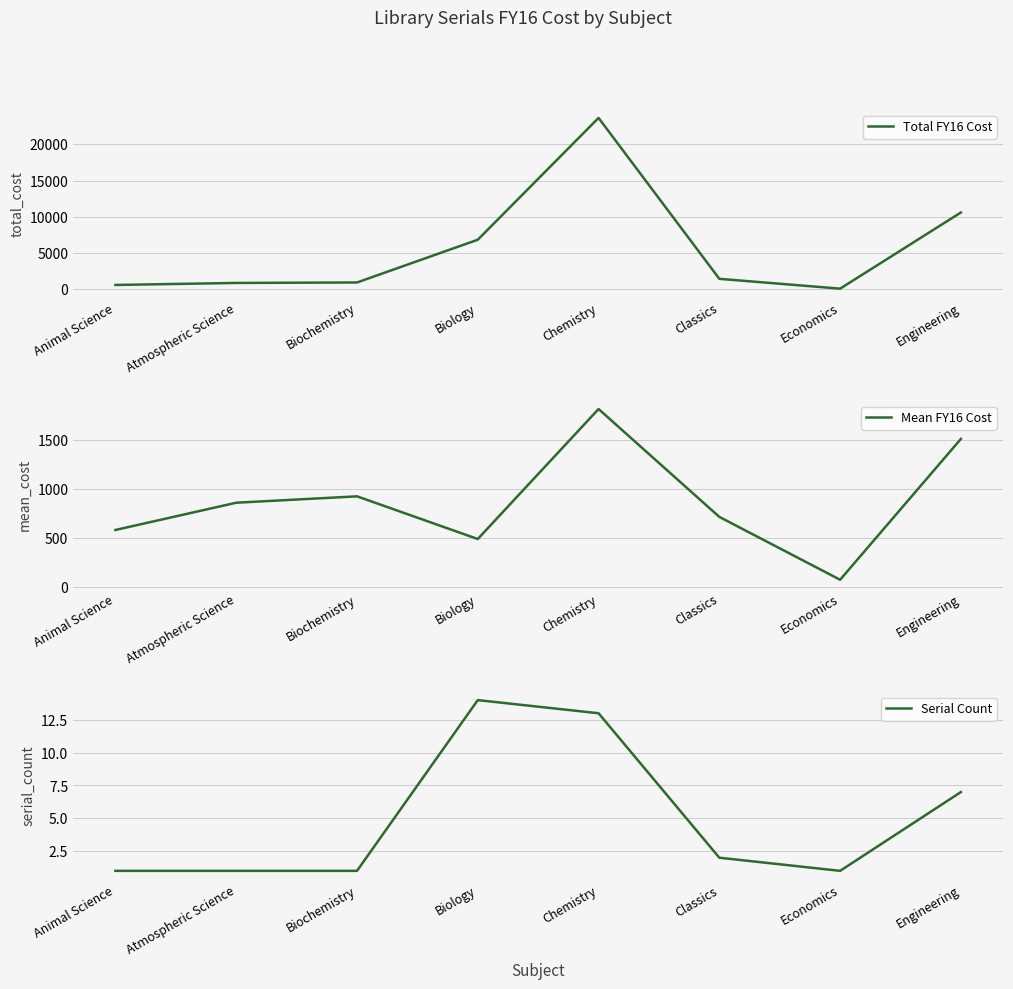

Which series has the largest total across all categories?

Total FY16 Cost